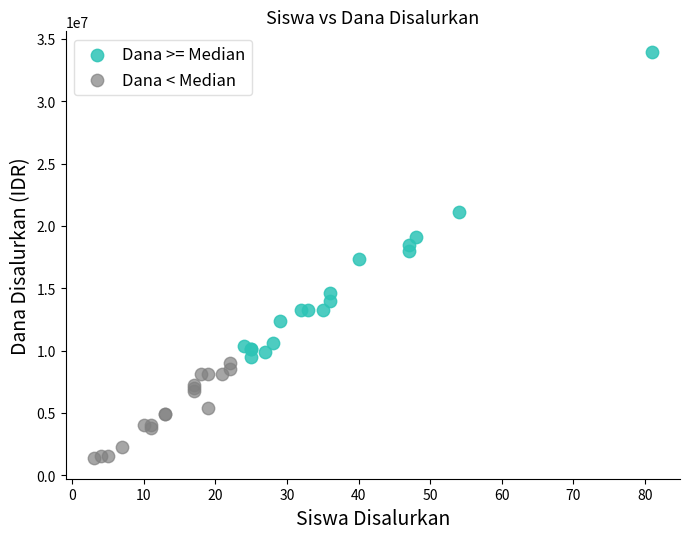

What are all the series names shown in the legend?

Dana >= Median, Dana < Median